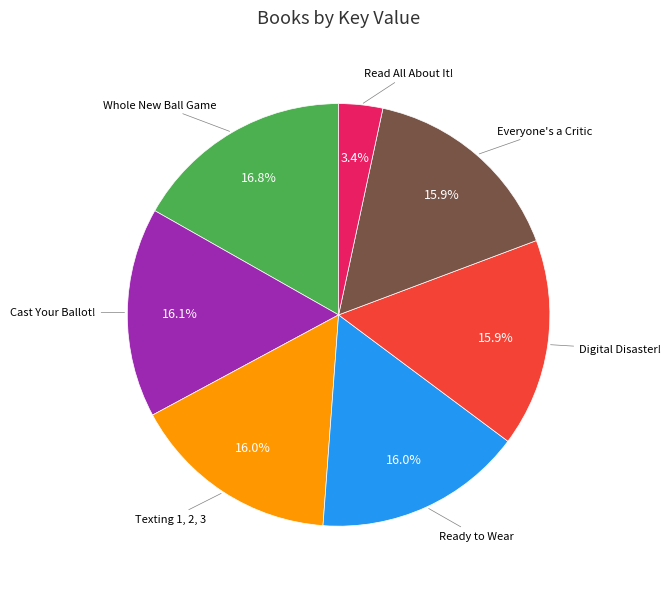

Is there any slice that represents more than half of the pie?

No